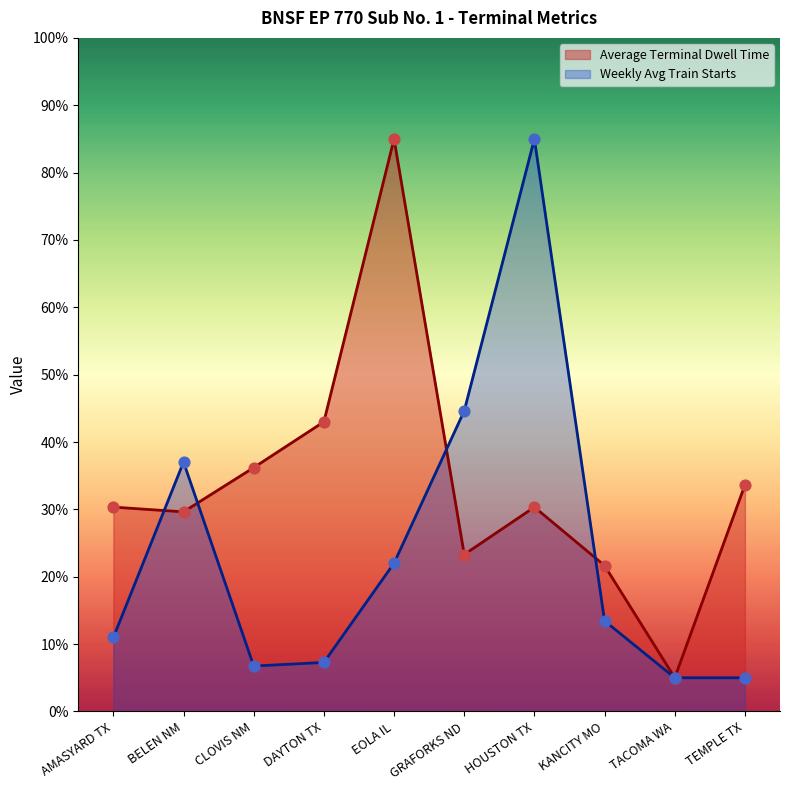

At which category is the sum across all series the highest?

HOUSTON TX